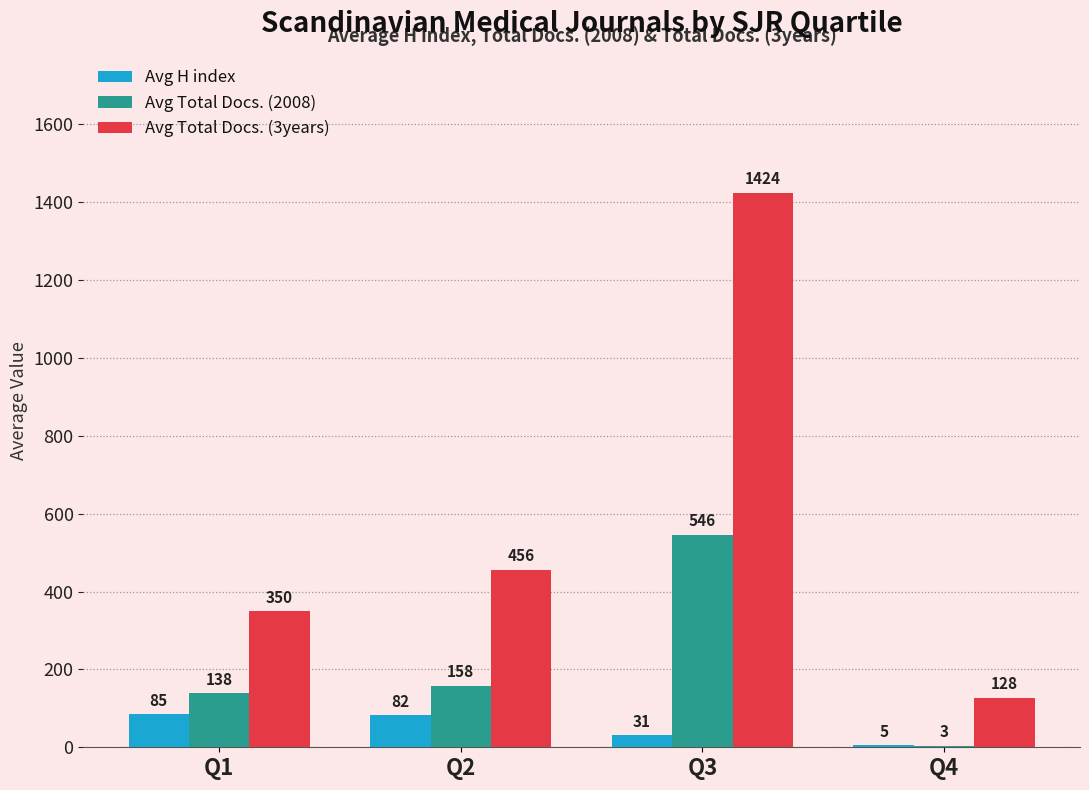

What is the maximum value for Avg Total Docs. (2008)?

546.0